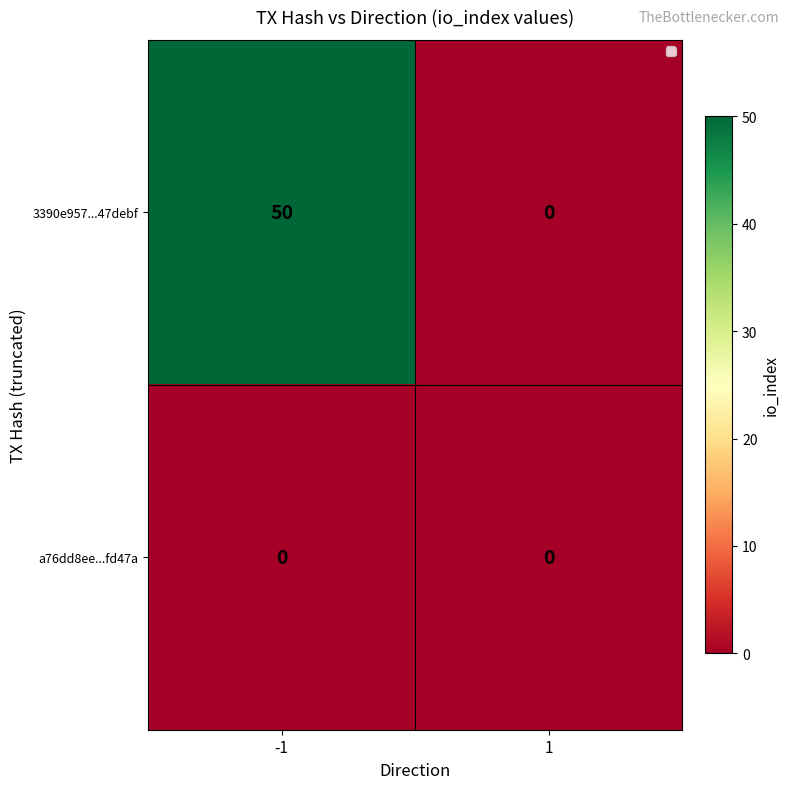

Which series has the largest total across all categories?

3390e957...47debf